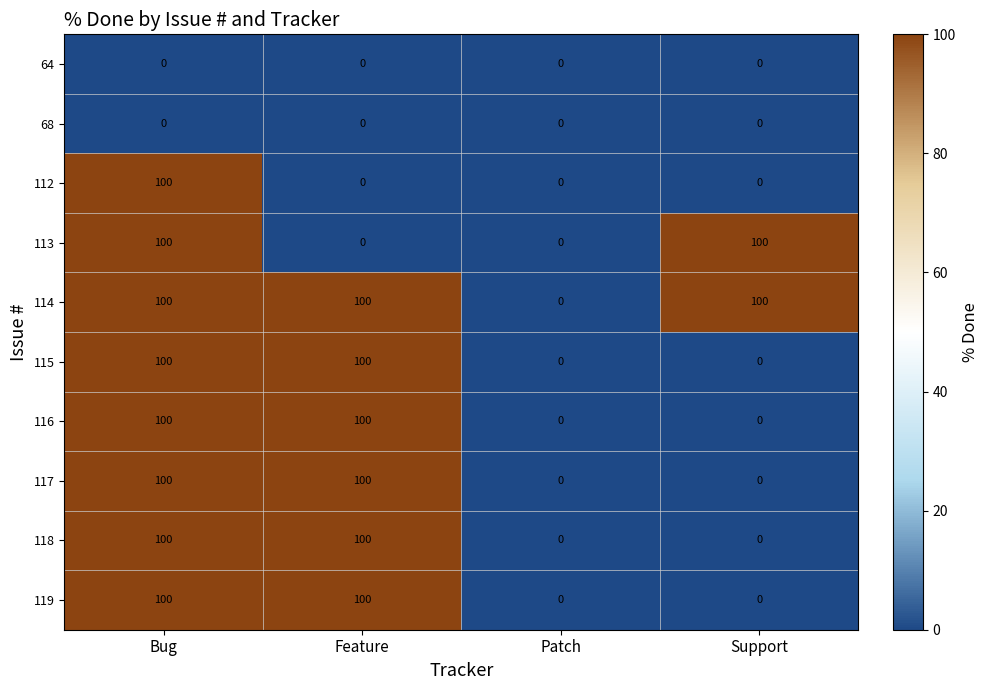

What is the total value across all series at Support?

200